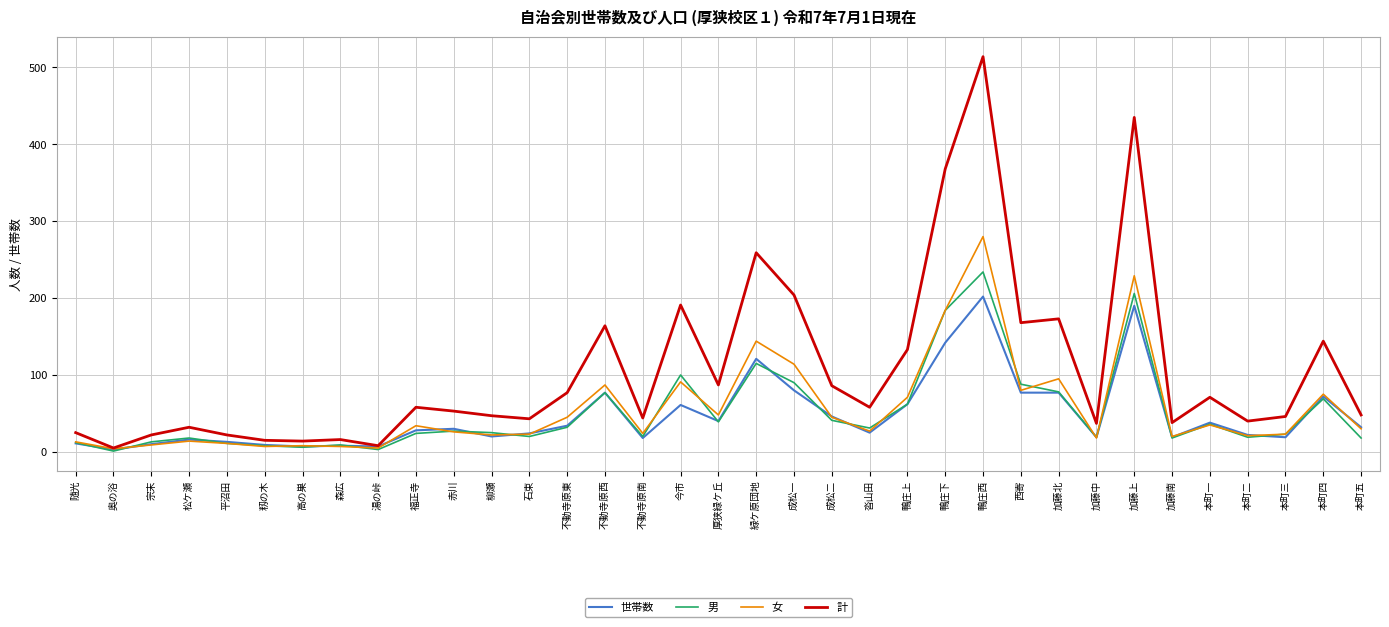

What position from the left is 鴨庄西?

25